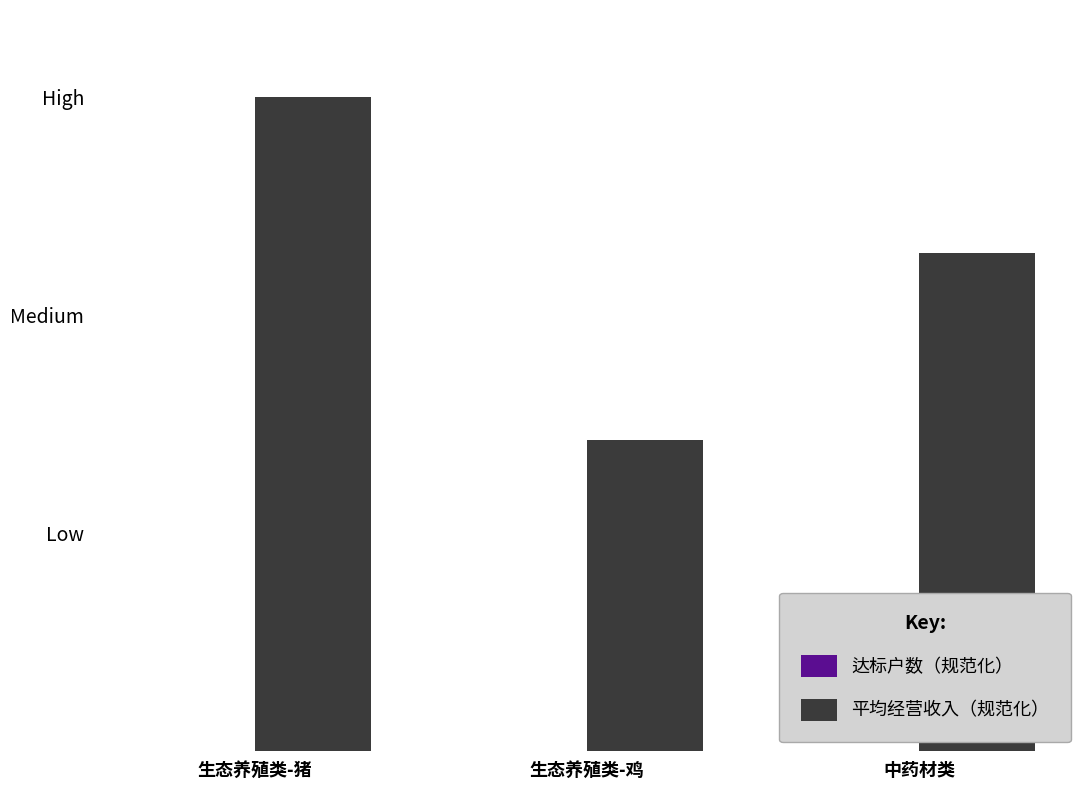

Does the chart contain stacked bars?

No